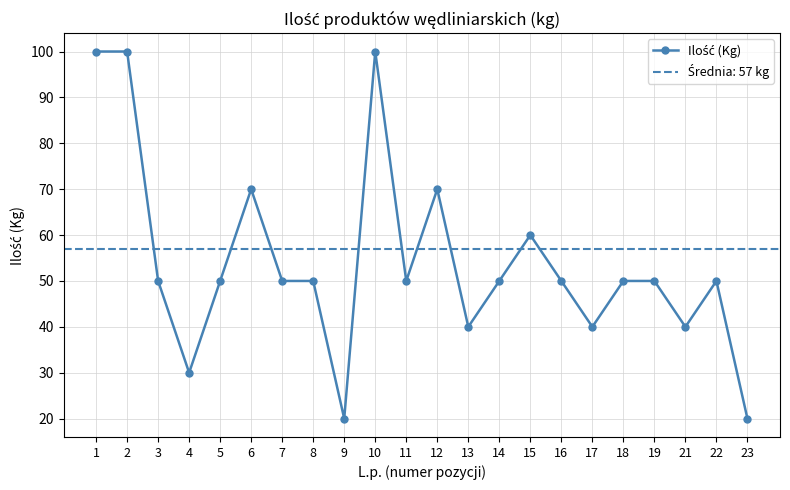

Reading right to left, extract all data points from this chart.

20	50	40	50	50	40	50	60	50	40	70	50	100	20	50	50	70	50	30	50	100	100